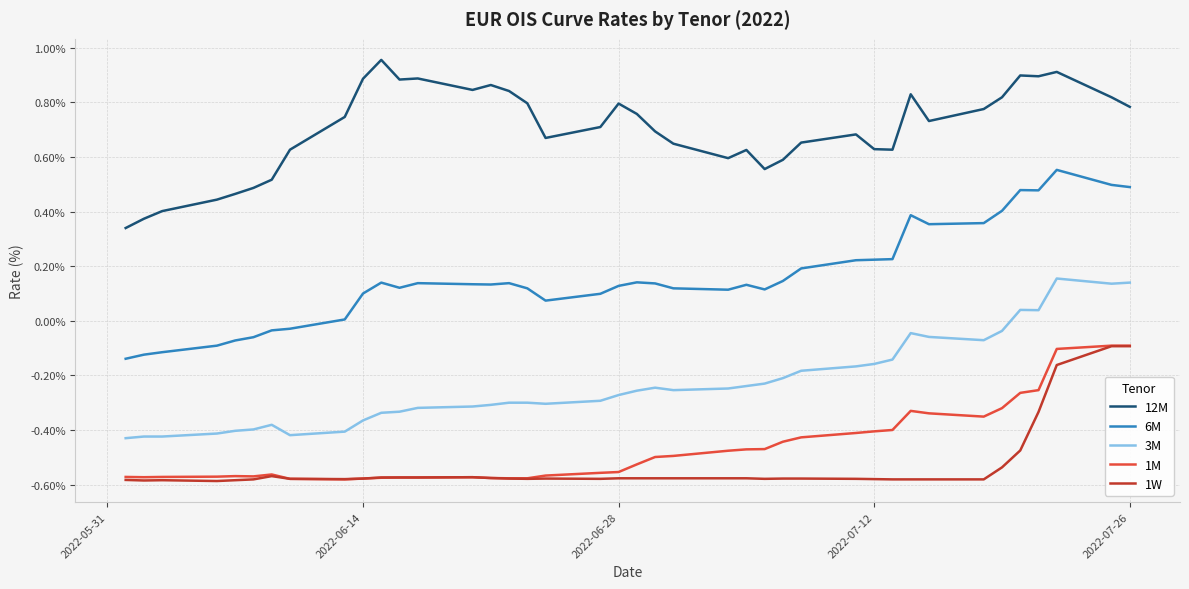

True or false: 12M has more than 0 interior local peaks.

True